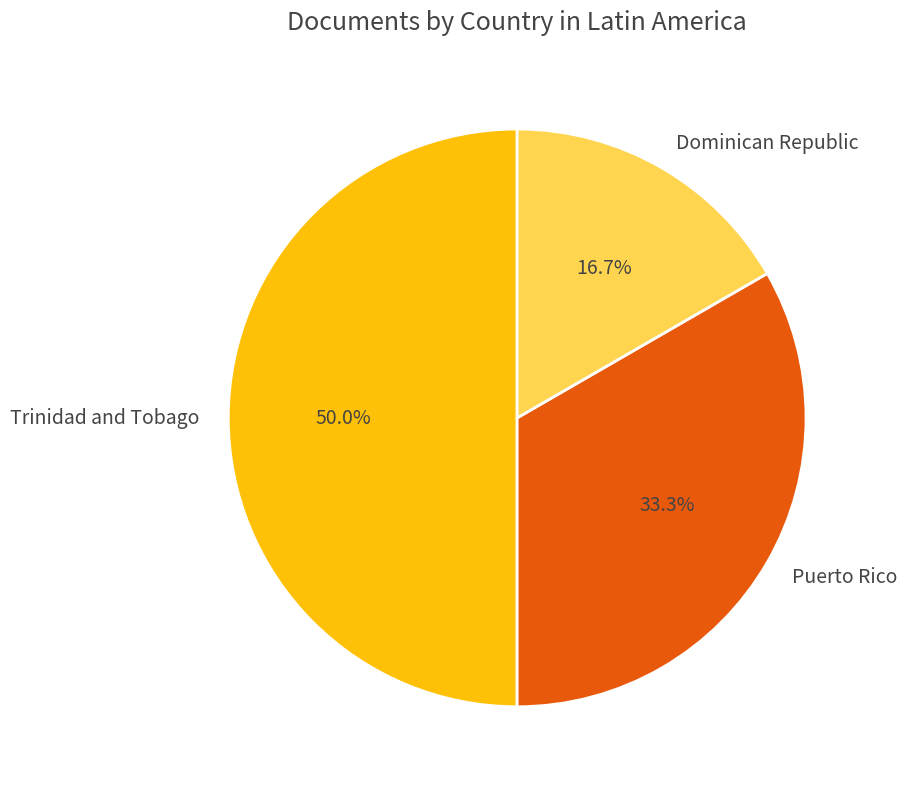

Does Dominican Republic account for over 50% of the chart?

No